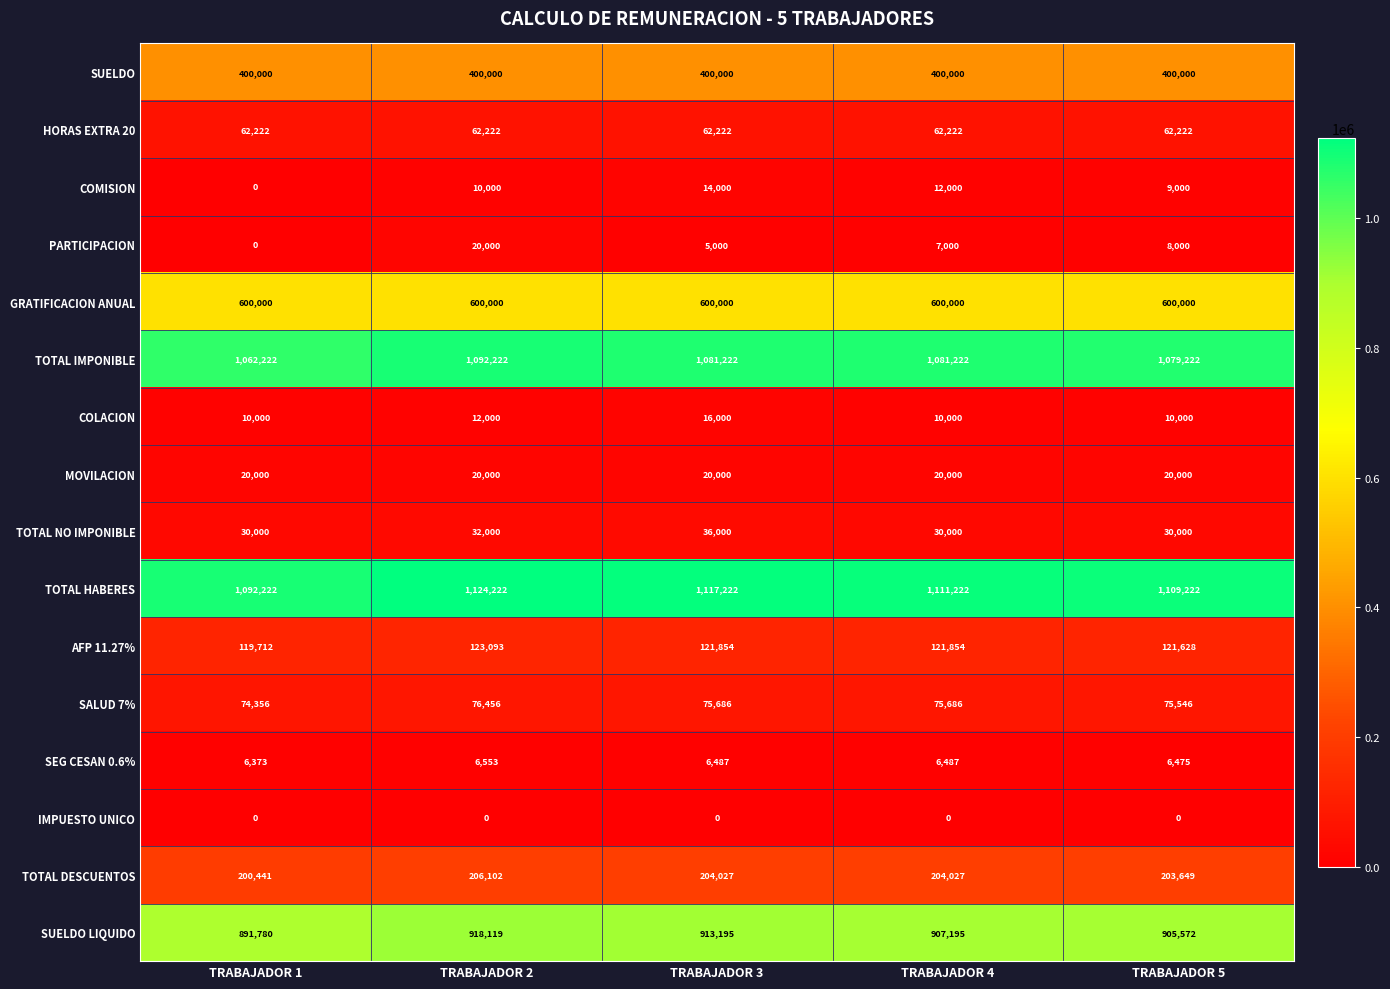

Is it true that TOTAL HABERES equals 1117222 at TRABAJADOR 3?

True